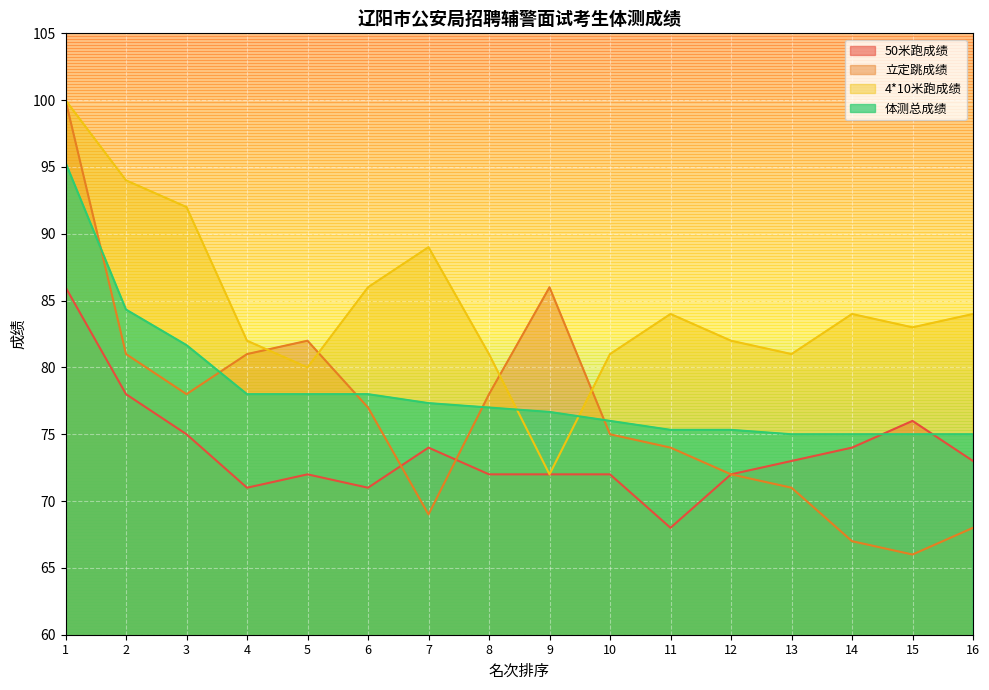

What is the average value of the 50米跑成绩 series?

73.7